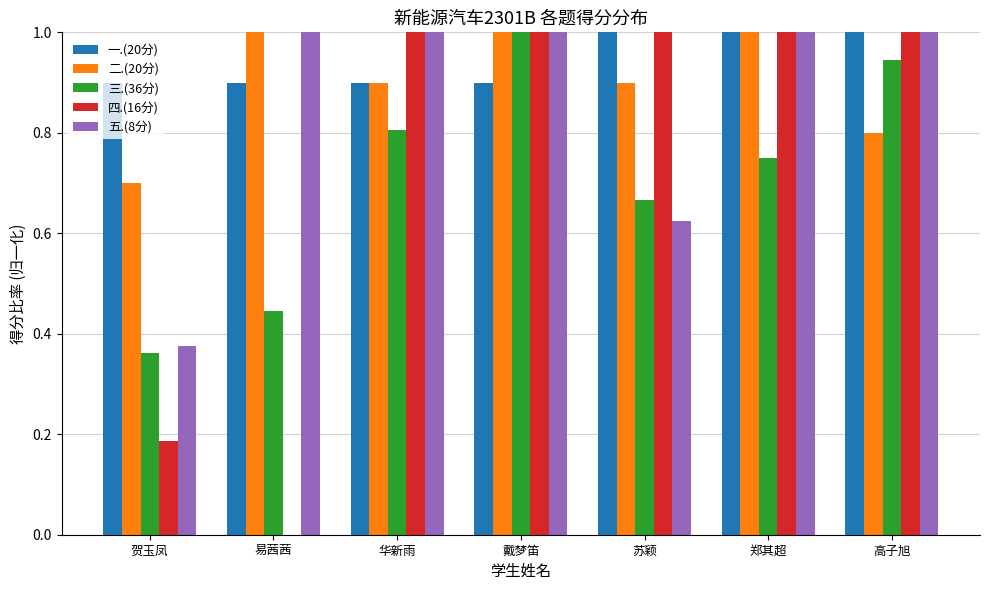

Which series changed the most between 戴梦笛 and 高子旭?

二.(20分)